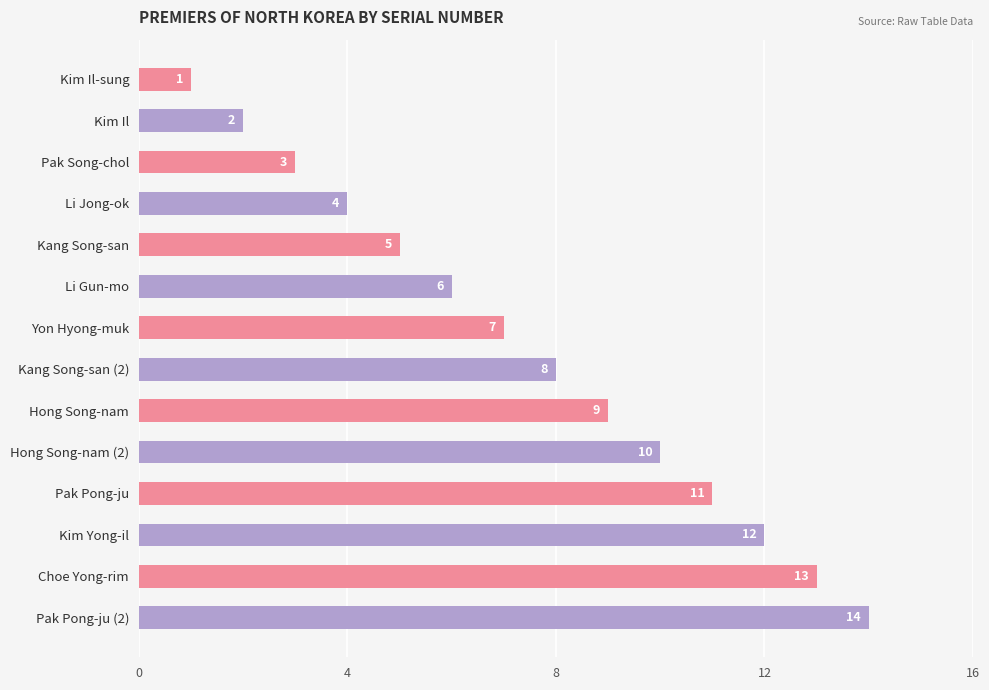

Count the number of data series in this chart.

1